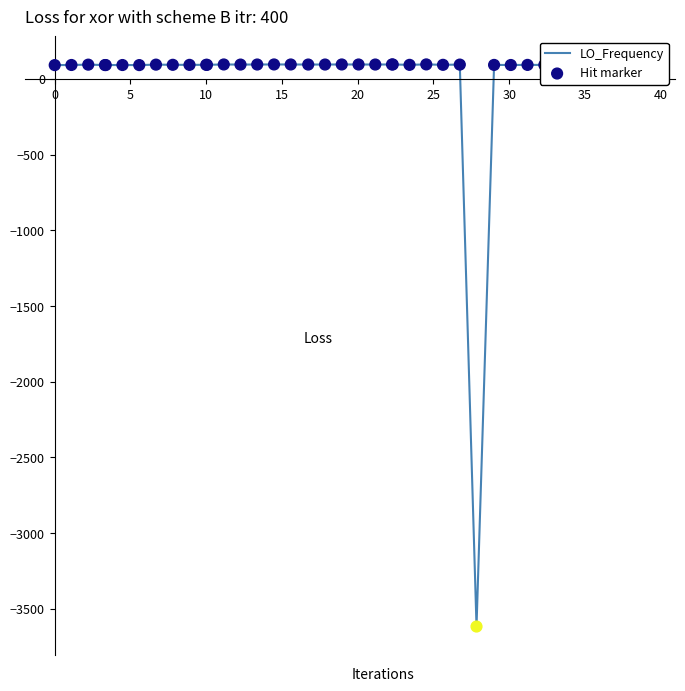

What is the difference between the maximum and minimum values?

3712.1